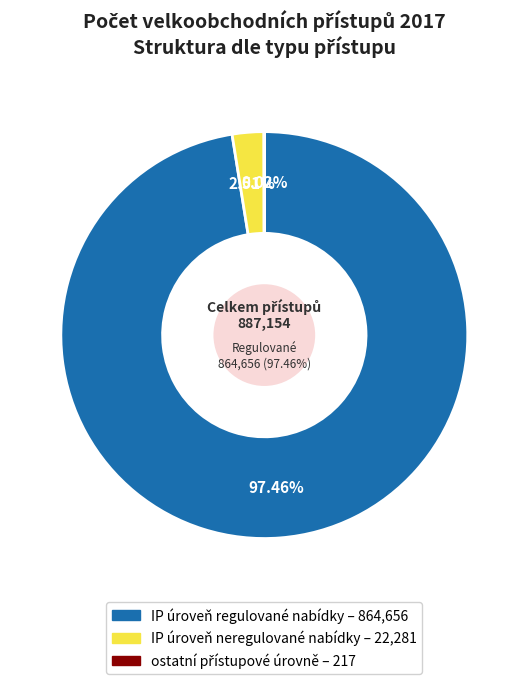

What is the smallest slice in the pie chart?

ostatní přístupové úrovně